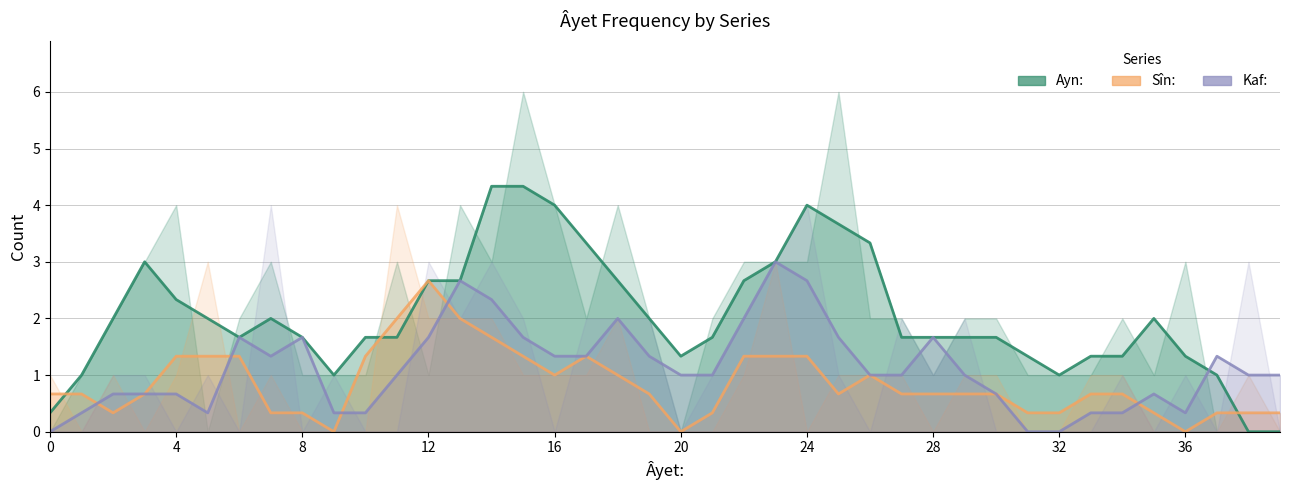

At 11, list the series in order from largest to smallest.

Sin:, Ayn:, Kaf: